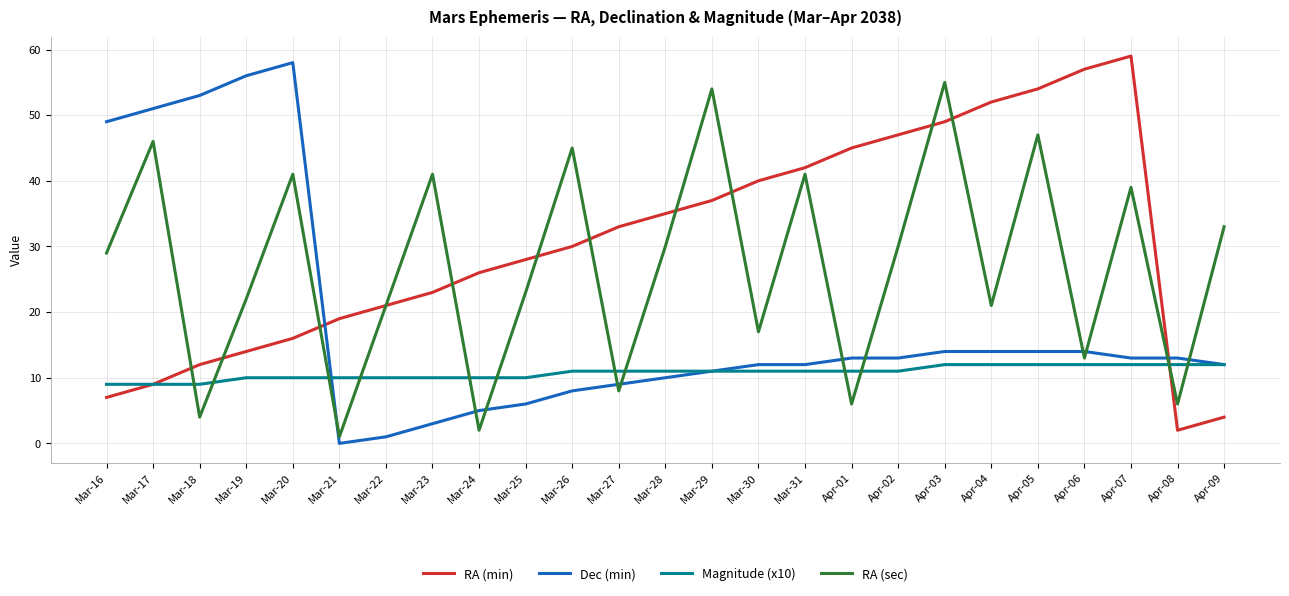

Does the chart display data point markers on the line(s)?

No